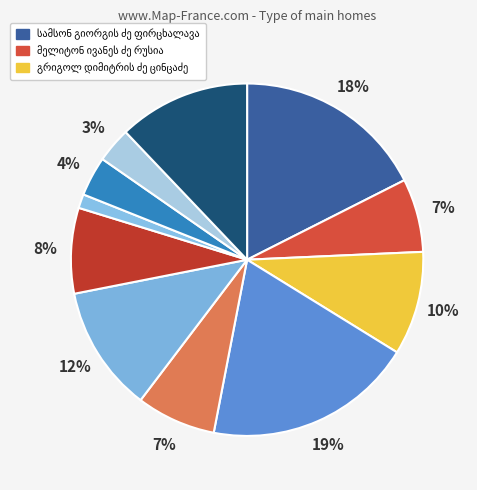

To the nearest percent, what is the average slice percentage?

9%